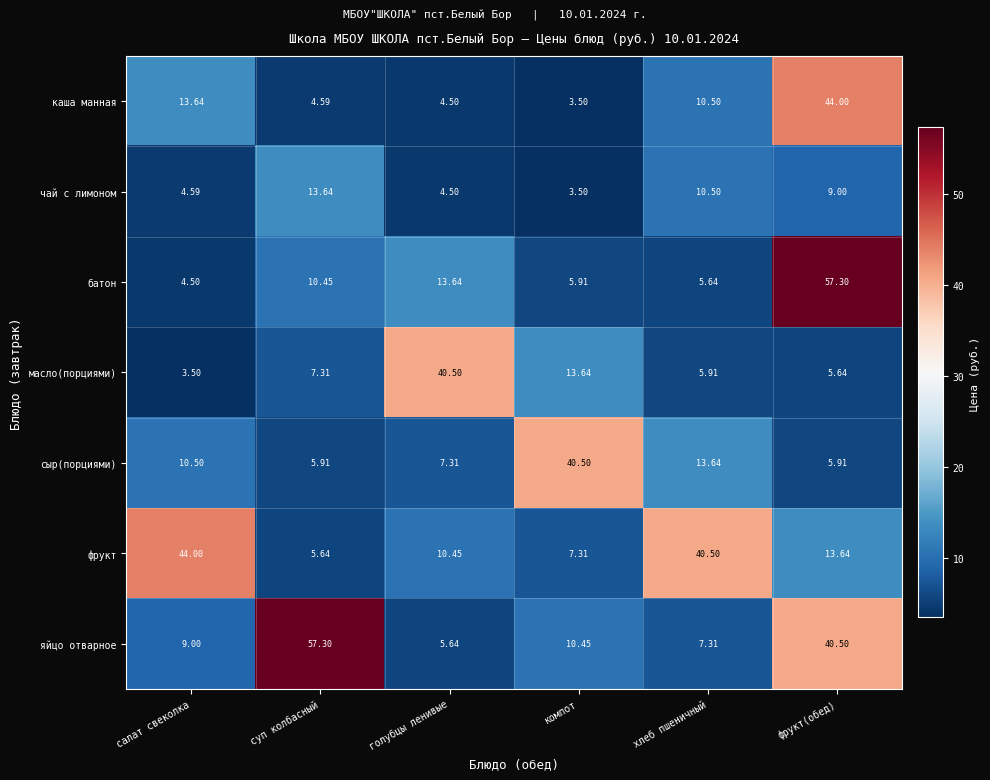

How many values in the сыр(порциями) series exceed 10?

3